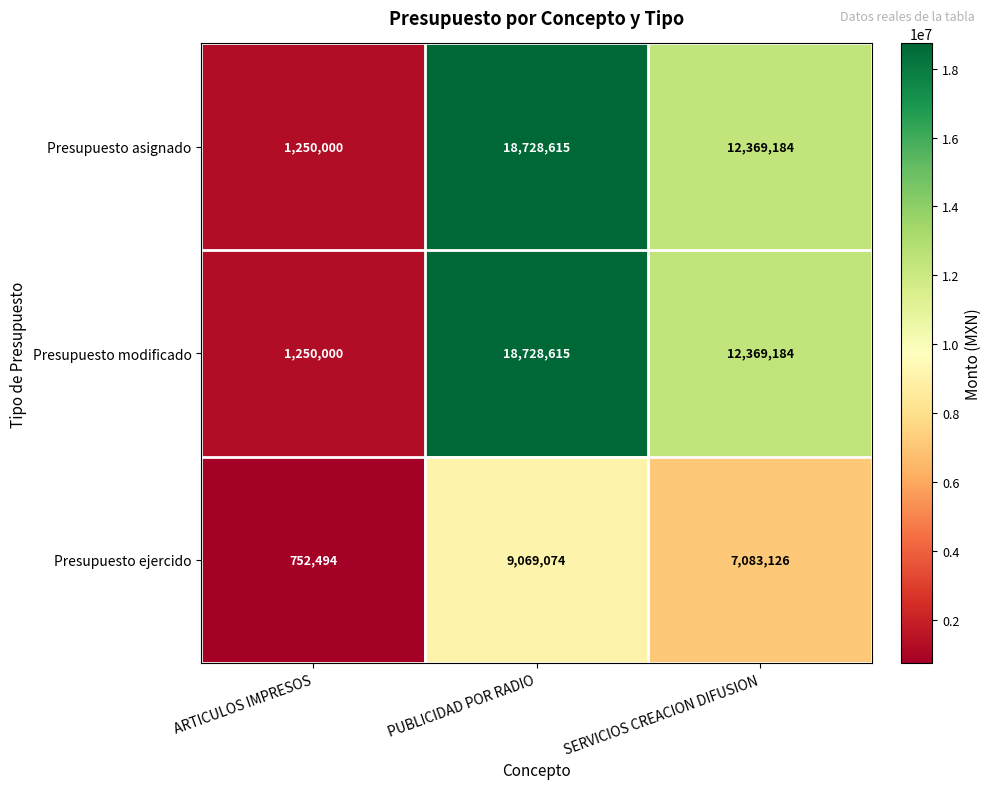

What is the sum of all Presupuesto ejercido values?

16904694